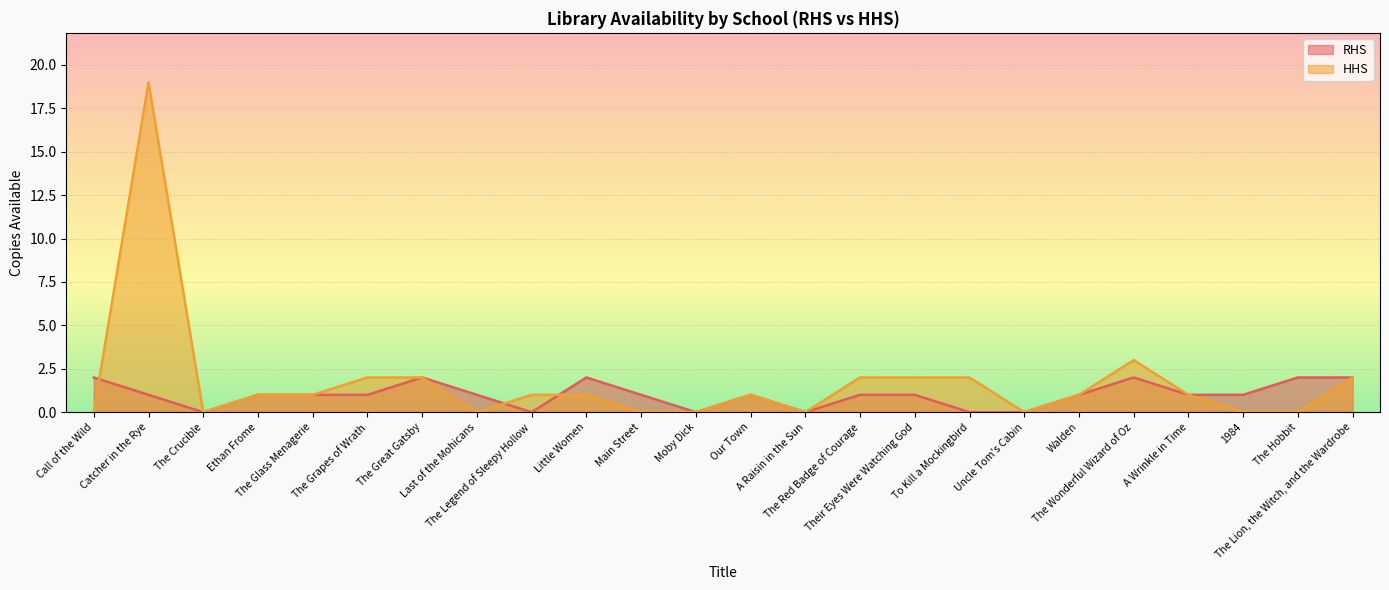

What is the difference between the maximum and minimum values in the HHS series?

19